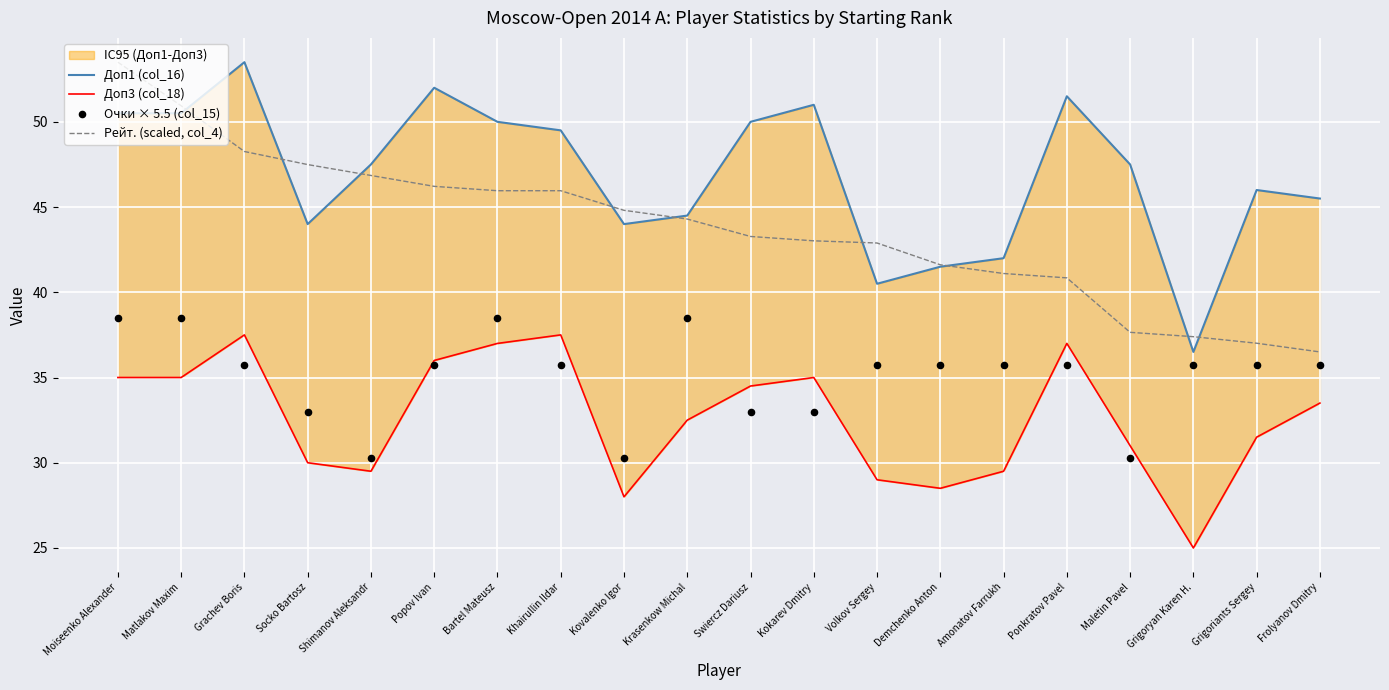

Is the value of Доп1 (col_16) at Krasenkow Michal greater than the value of Доп3 (col_18) at Maletin Pavel?

Yes